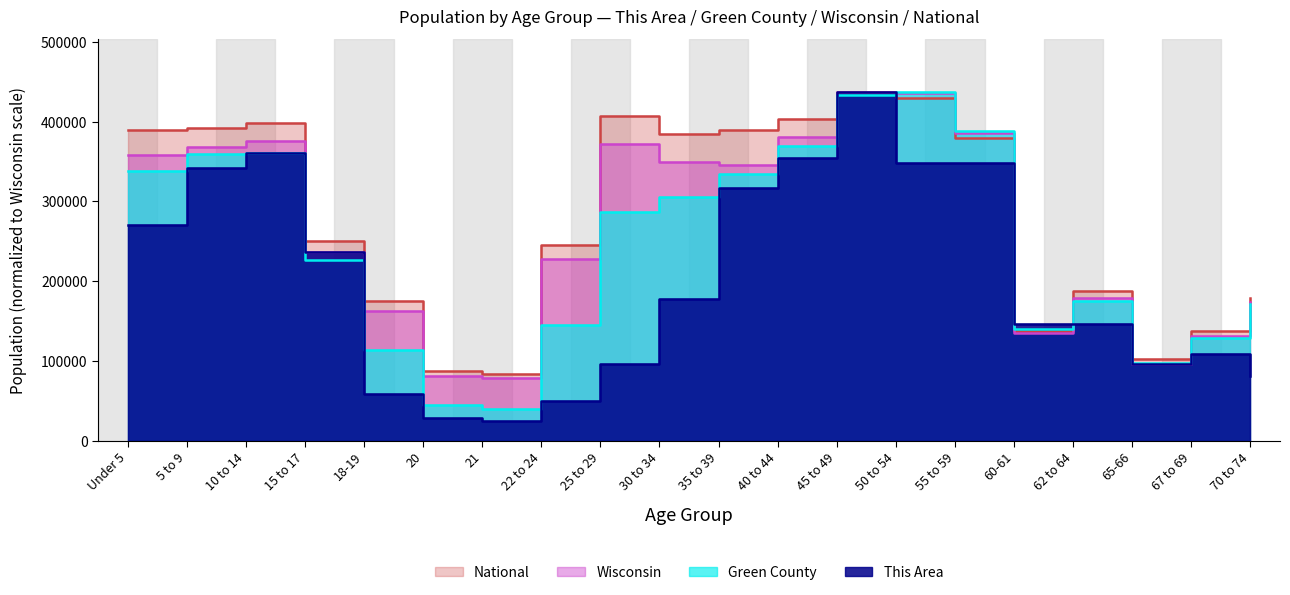

How many values in the Wisconsin series exceed 345328?

9